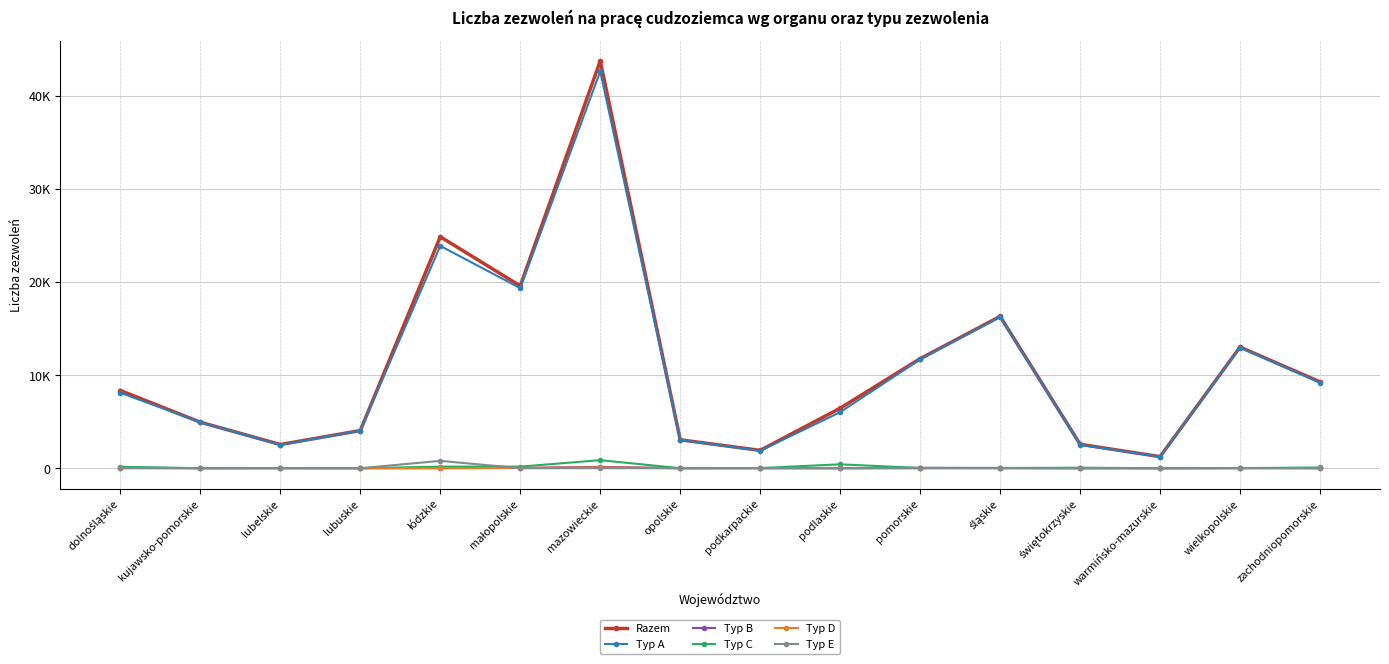

Reading left to right, transcribe all the data shown in this chart.

Razem: dolnośląskie=8341	kujawsko-pomorskie=4939	lubelskie=2545	lubuskie=4043	łódzkie=24844	małopolskie=19571	mazowieckie=43711	opolskie=3054	podkarpackie=1916	podlaskie=6442	pomorskie=11758	śląskie=16296	świętokrzyskie=2568	warmińsko-mazurskie=1242	wielkopolskie=13004	zachodniopomorskie=9267
Typ A: dolnośląskie=8100	kujawsko-pomorskie=4929	lubelskie=2509	lubuskie=4039	łódzkie=23865	małopolskie=19335	mazowieckie=42600	opolskie=3041	podkarpackie=1875	podlaskie=6019	pomorskie=11681	śląskie=16236	świętokrzyskie=2508	warmińsko-mazurskie=1239	wielkopolskie=12952	zachodniopomorskie=9175
Typ B: dolnośląskie=64	kujawsko-pomorskie=9	lubelskie=3	lubuskie=2	łódzkie=12	małopolskie=28	mazowieckie=146	opolskie=8	podkarpackie=3	podlaskie=4	pomorskie=47	śląskie=22	świętokrzyskie=4	warmińsko-mazurskie=1	wielkopolskie=20	zachodniopomorskie=8
Typ C: dolnośląskie=152	kujawsko-pomorskie=0	lubelskie=24	lubuskie=2	łódzkie=172	małopolskie=174	mazowieckie=865	opolskie=4	podkarpackie=19	podlaskie=419	pomorskie=25	śląskie=29	świętokrzyskie=56	warmińsko-mazurskie=2	wielkopolskie=15	zachodniopomorskie=80
Typ D: dolnośląskie=24	kujawsko-pomorskie=0	lubelskie=9	lubuskie=0	łódzkie=4	małopolskie=34	mazowieckie=92	opolskie=1	podkarpackie=15	podlaskie=0	pomorskie=0	śląskie=5	świętokrzyskie=0	warmińsko-mazurskie=0	wielkopolskie=0	zachodniopomorskie=2
Typ E: dolnośląskie=1	kujawsko-pomorskie=1	lubelskie=0	lubuskie=0	łódzkie=791	małopolskie=0	mazowieckie=8	opolskie=0	podkarpackie=4	podlaskie=0	pomorskie=5	śląskie=4	świętokrzyskie=0	warmińsko-mazurskie=0	wielkopolskie=17	zachodniopomorskie=2